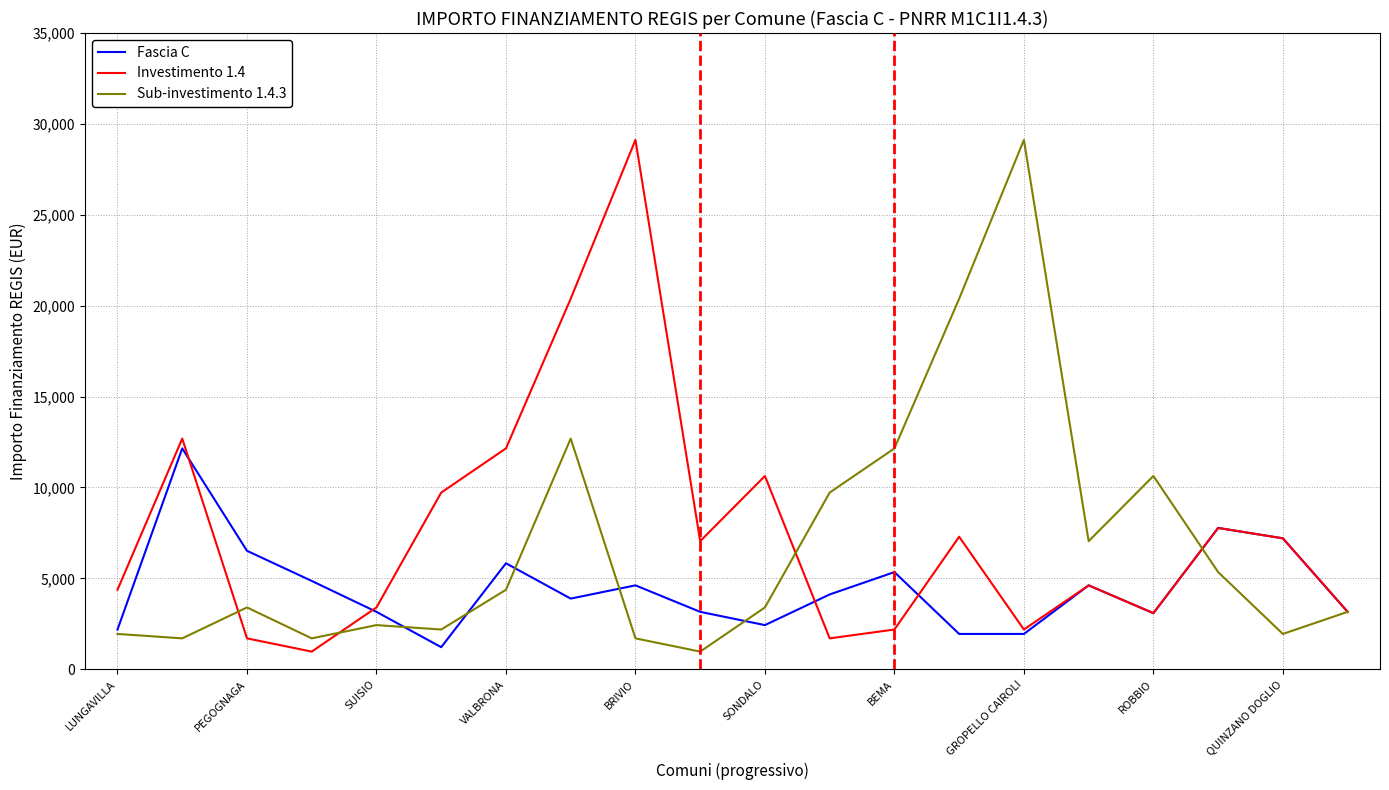

What is the sum of all Fascia C values?

89206